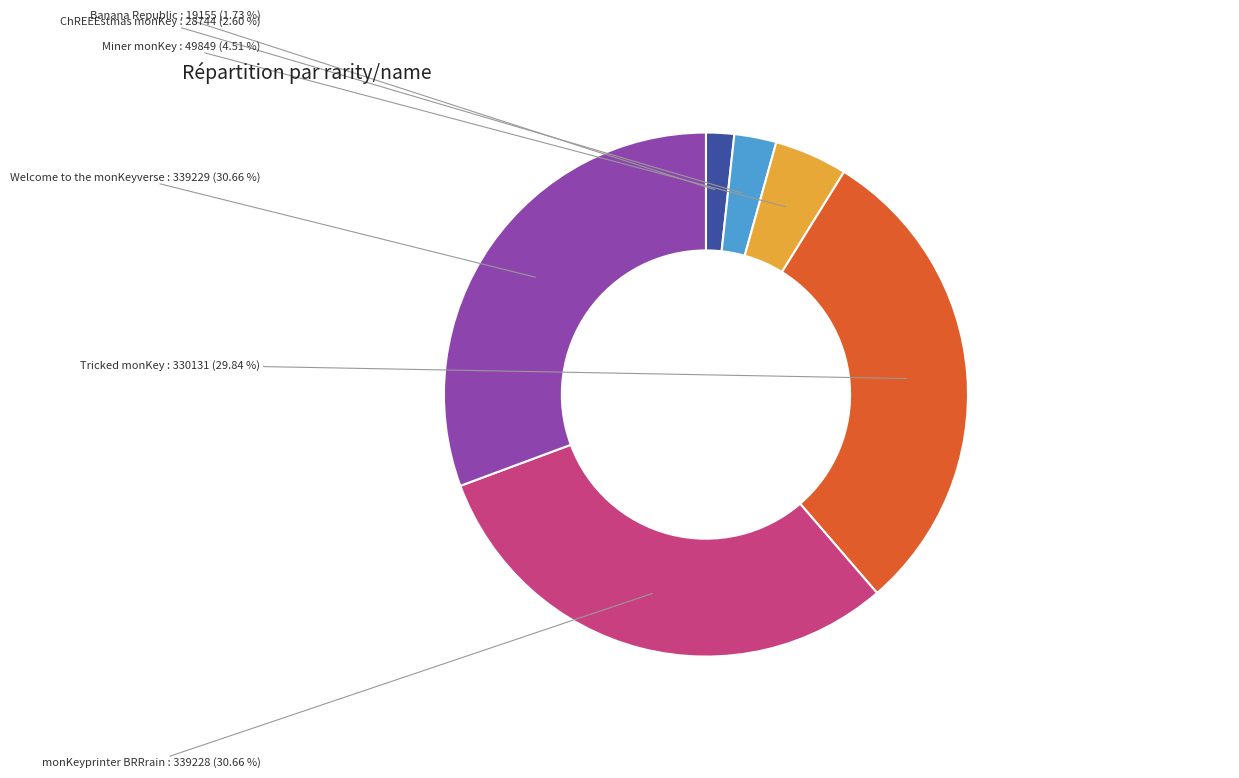

What percentage is the monKeyprinter BRRrain slice, to the nearest percent?

31%